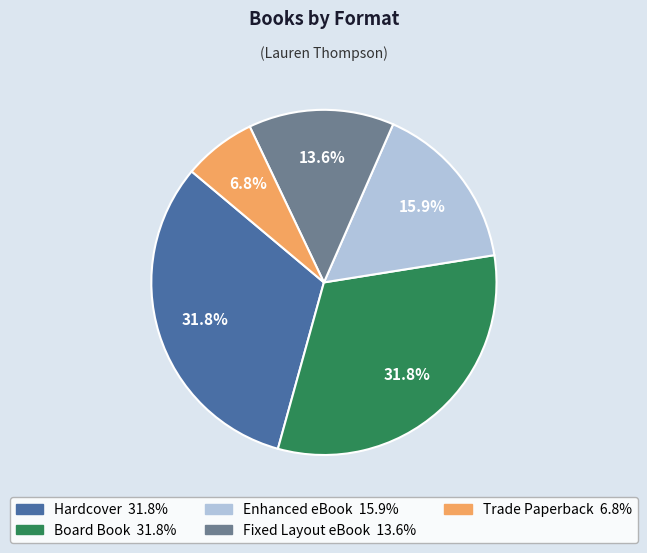

Approximately how many times larger is the value at Trade Paperback compared to Fixed Layout eBook?

0.5